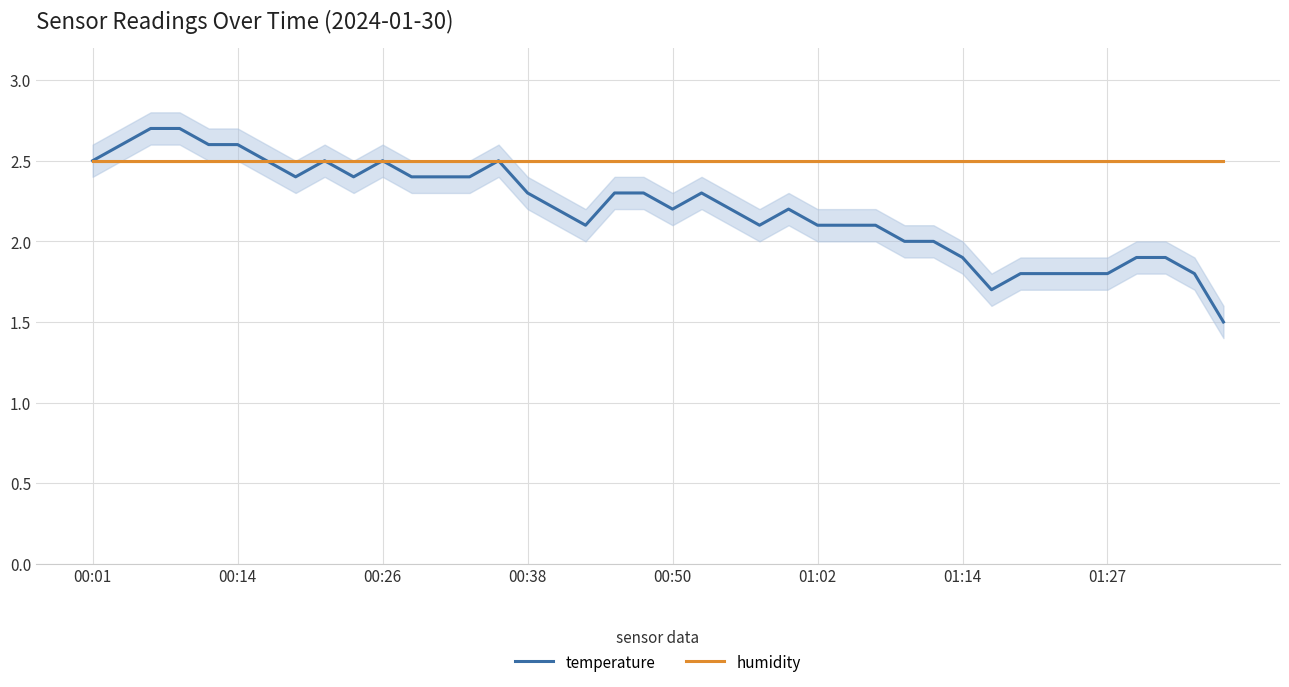

What is the minimum value for humidity?

2.5